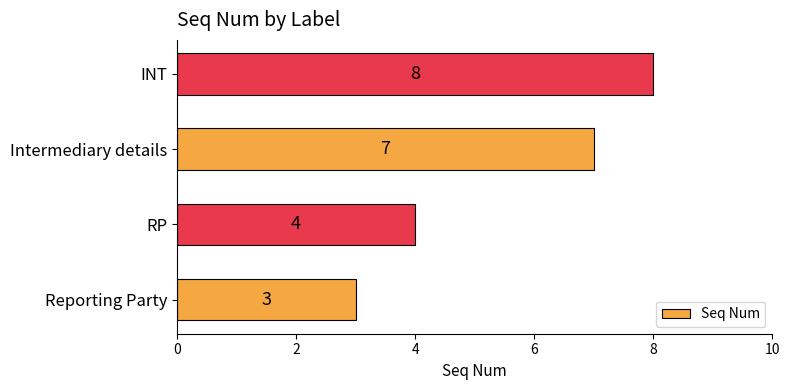

The chart shows a value of 13 at INT. True or false?

False